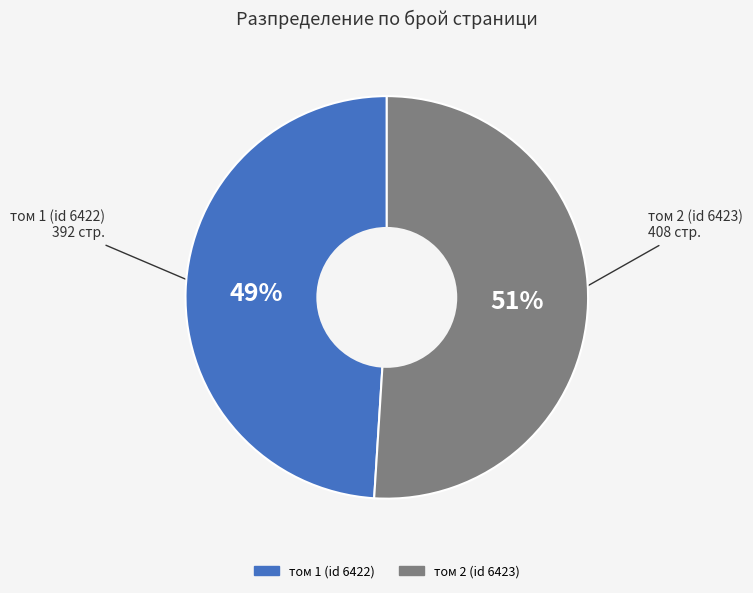

Combined, do том 1 (id 6422) and том 2 (id 6423) account for over 50%?

Yes